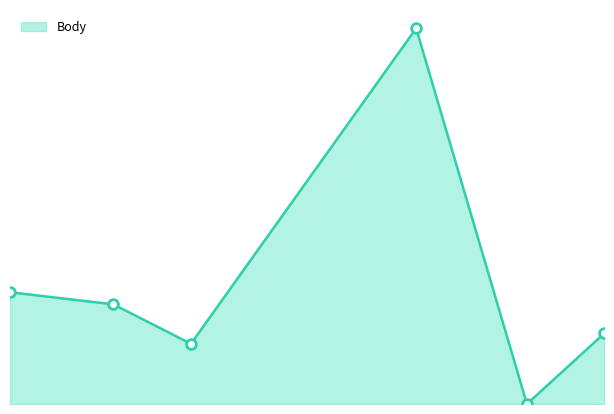

What is the sum of all values?

12465